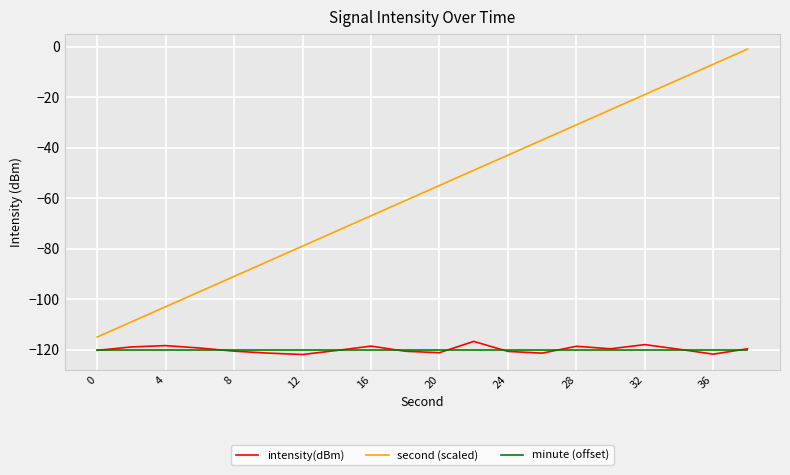

True or false: second (scaled) and minute (offset) cross at least once.

False